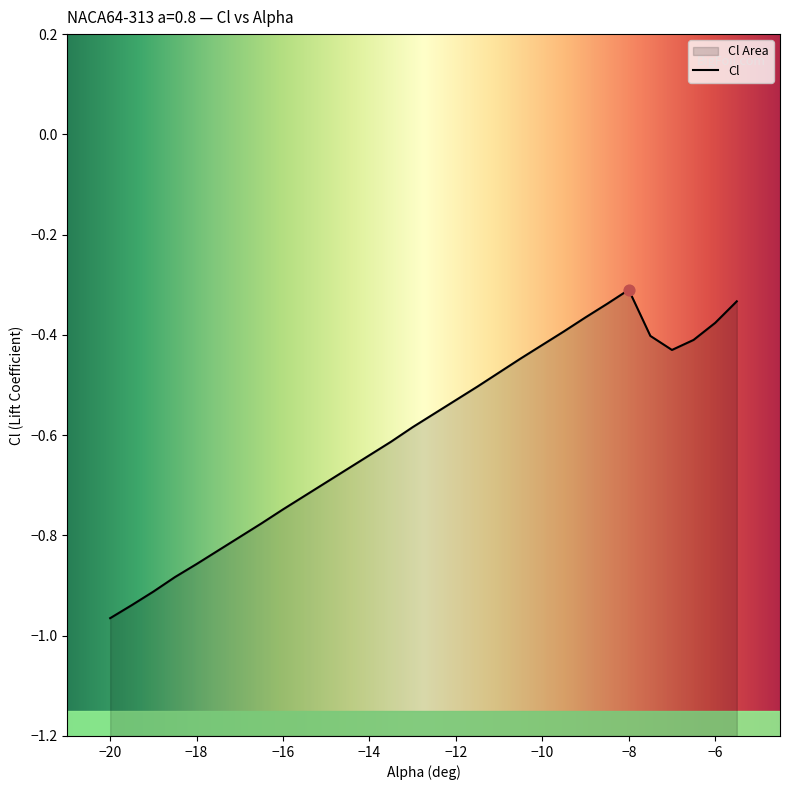

Which has a higher value, -11 or -13.5?

-11